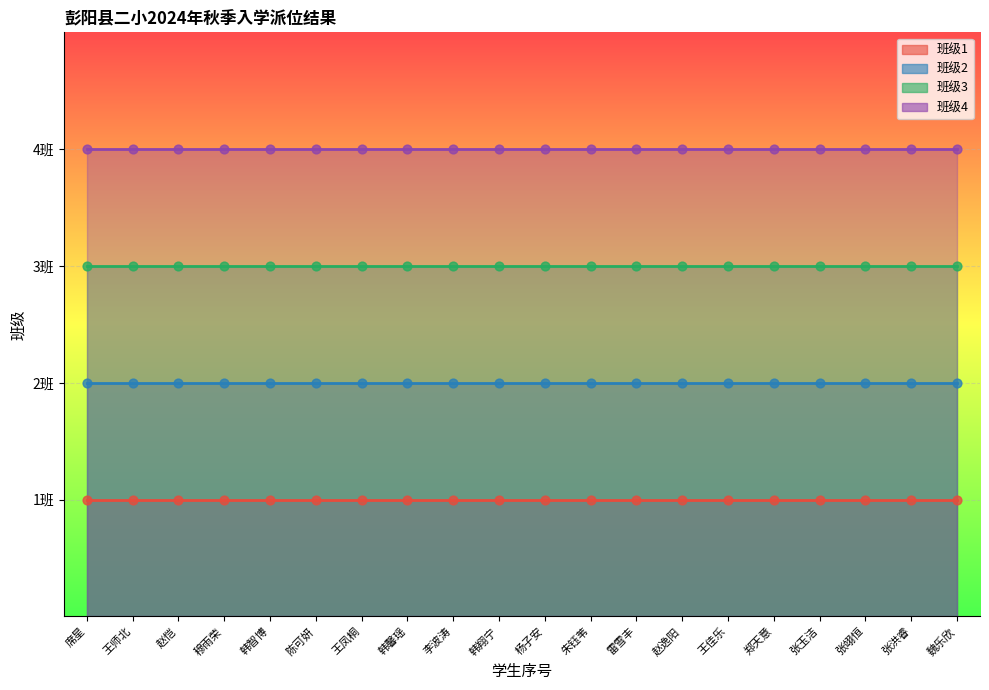

Which series contains the highest Y value?

班级4